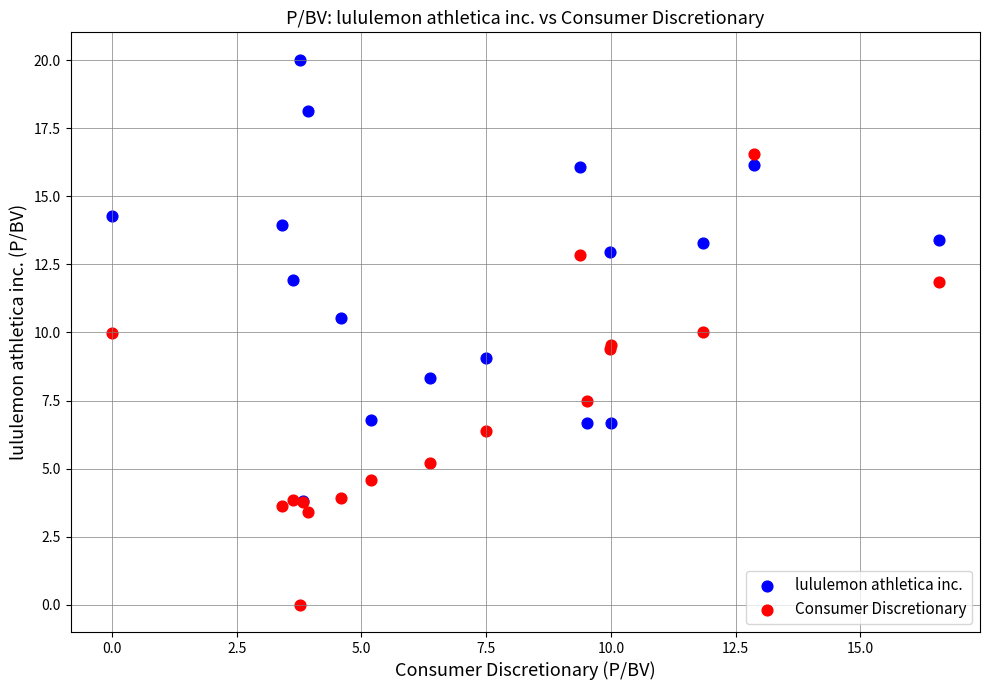

Which series contains the lowest Y value?

Consumer Discretionary